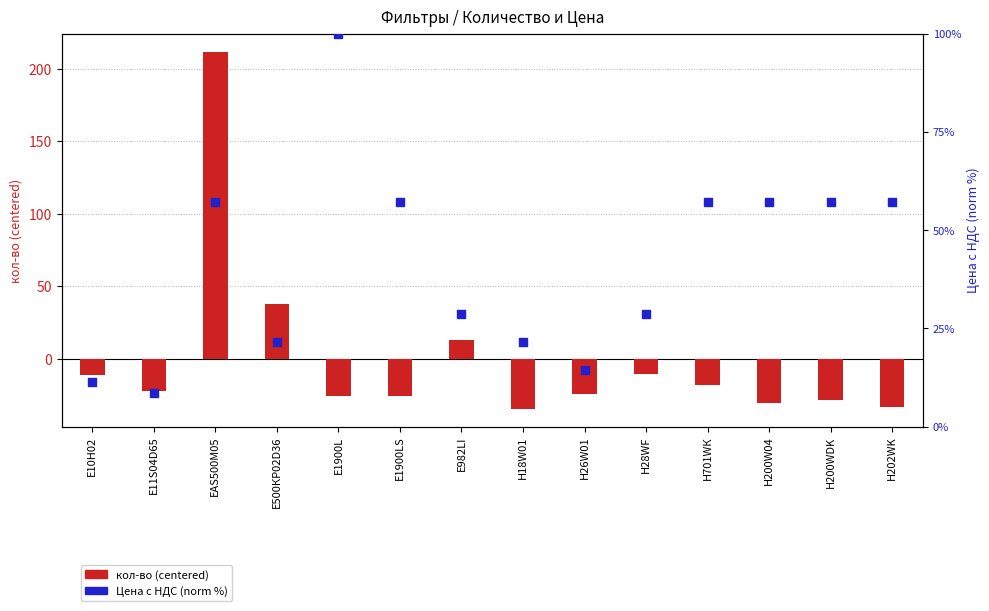

Which series reaches the minimum Y coordinate?

кол-во (centered)